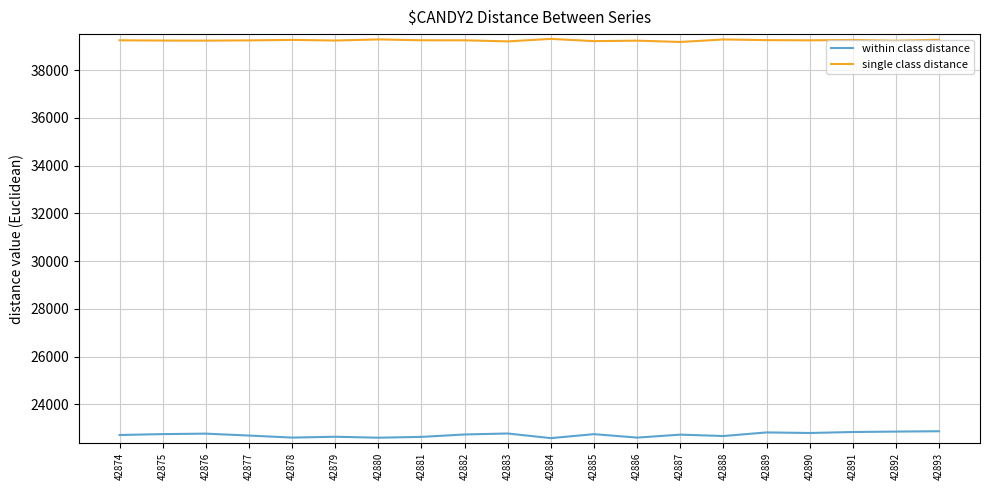

The value of single class distance at 42888 is 39288. True or false?

True